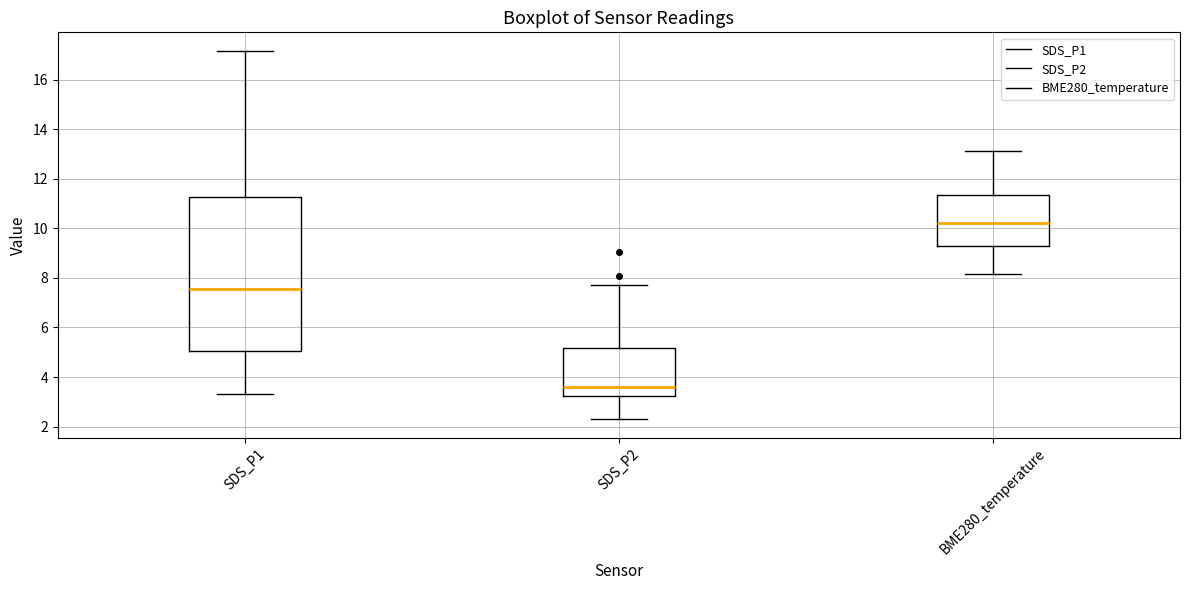

Reading left to right, transcribe this box plot: for each box, give where its median line is, the range the box spans, and where its two whiskers end, as read against the y-axis. The values are not printed on the chart, so give them approximately, as read against the axis.

SDS_P1: median 7.6, box 5.0 to 11.2, whiskers 3.4 to 17.2
SDS_P2: median 3.6, box 3.2 to 5.2, whiskers 2.4 to 7.8
BME280_temperature: median 10.2, box 9.2 to 11.4, whiskers 8.2 to 13.2